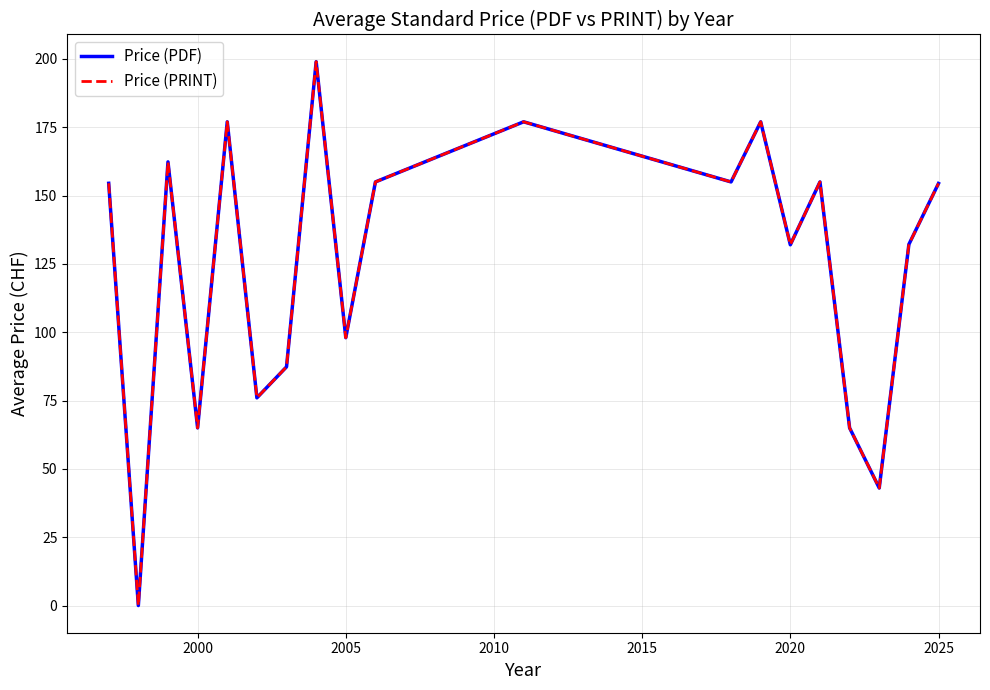

Which series has the largest total across all categories?

Price (PDF)